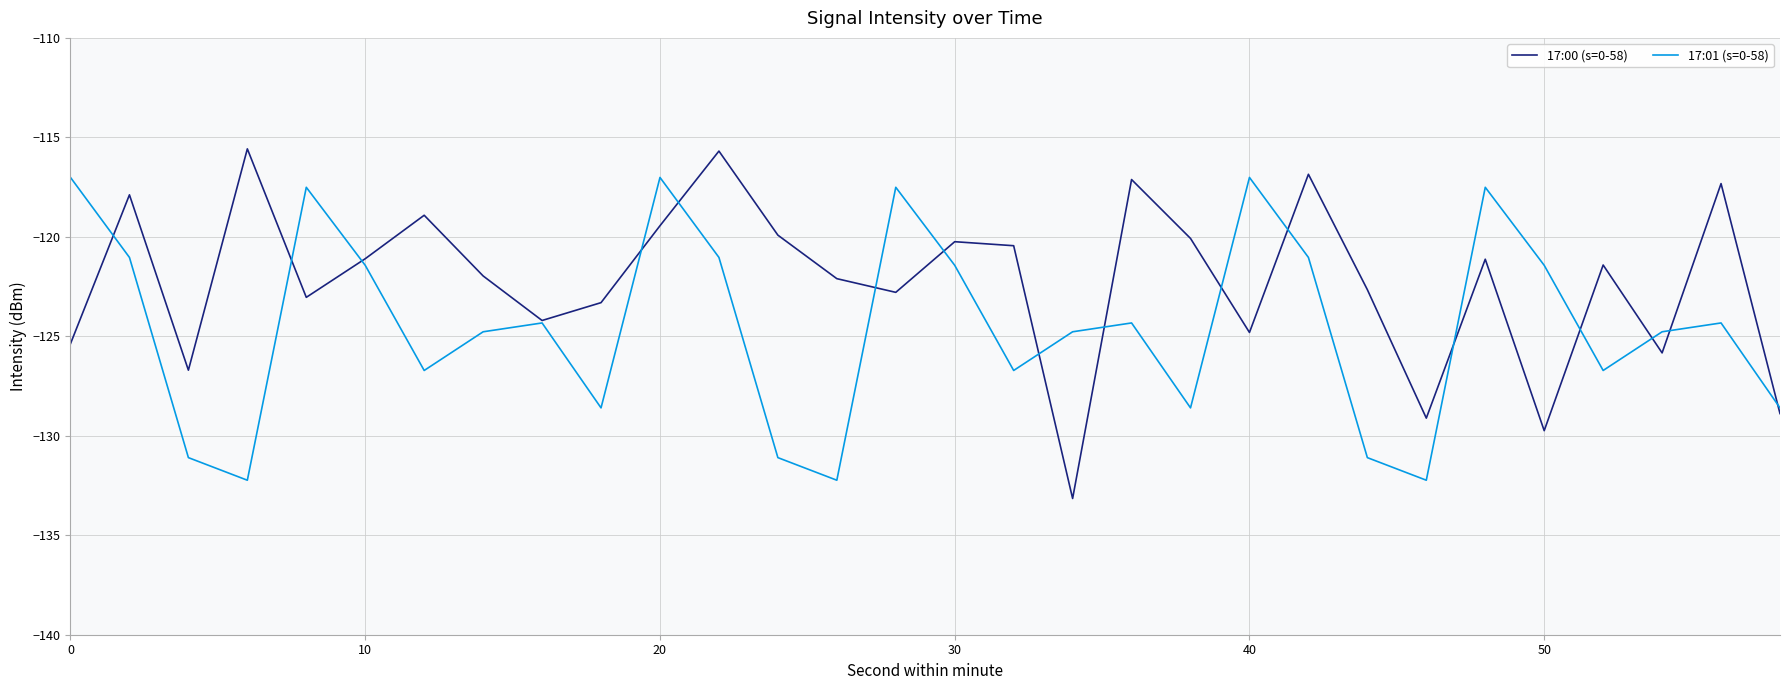

Does the chart have visible grid lines?

Yes